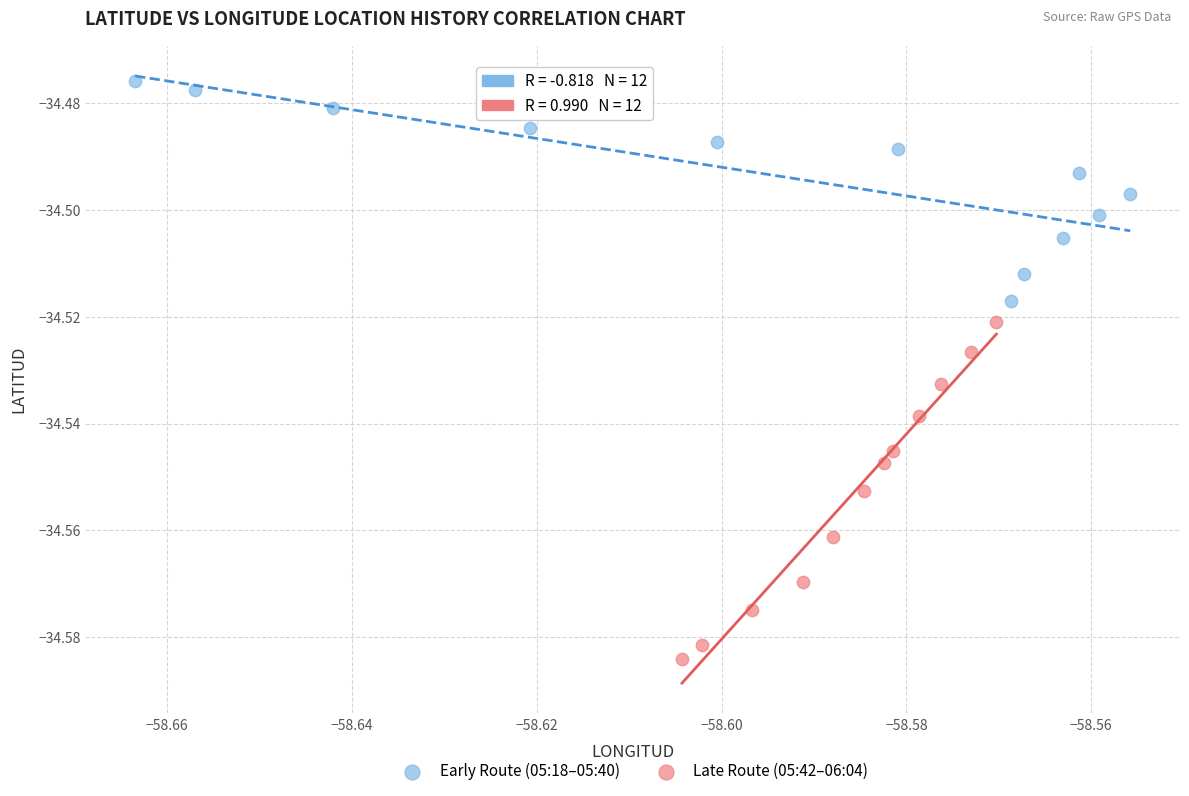

Which series contains the lowest Y value?

Late Route (05:42–06:04)